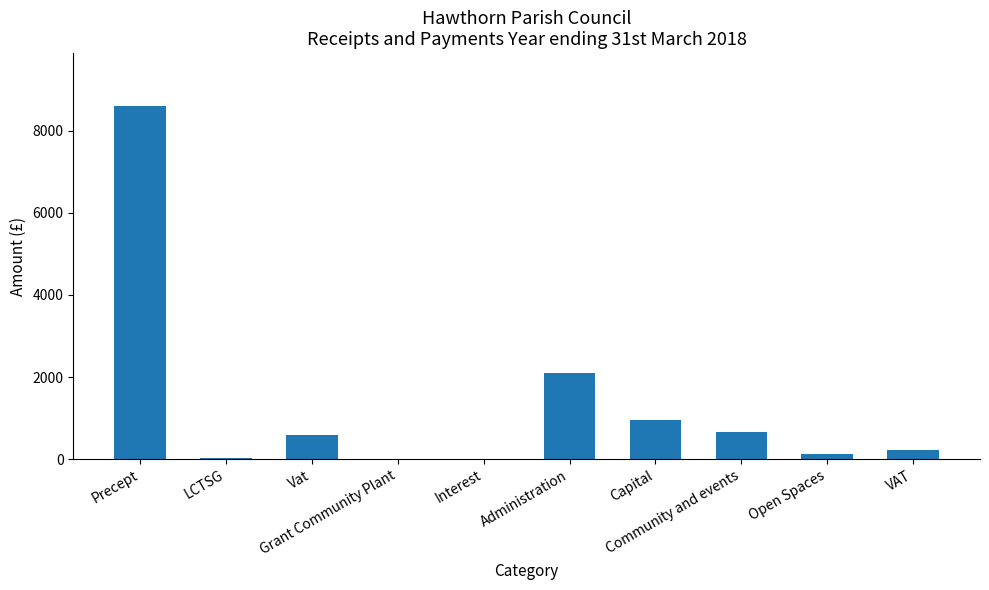

What is the sum of all values?

13285.9